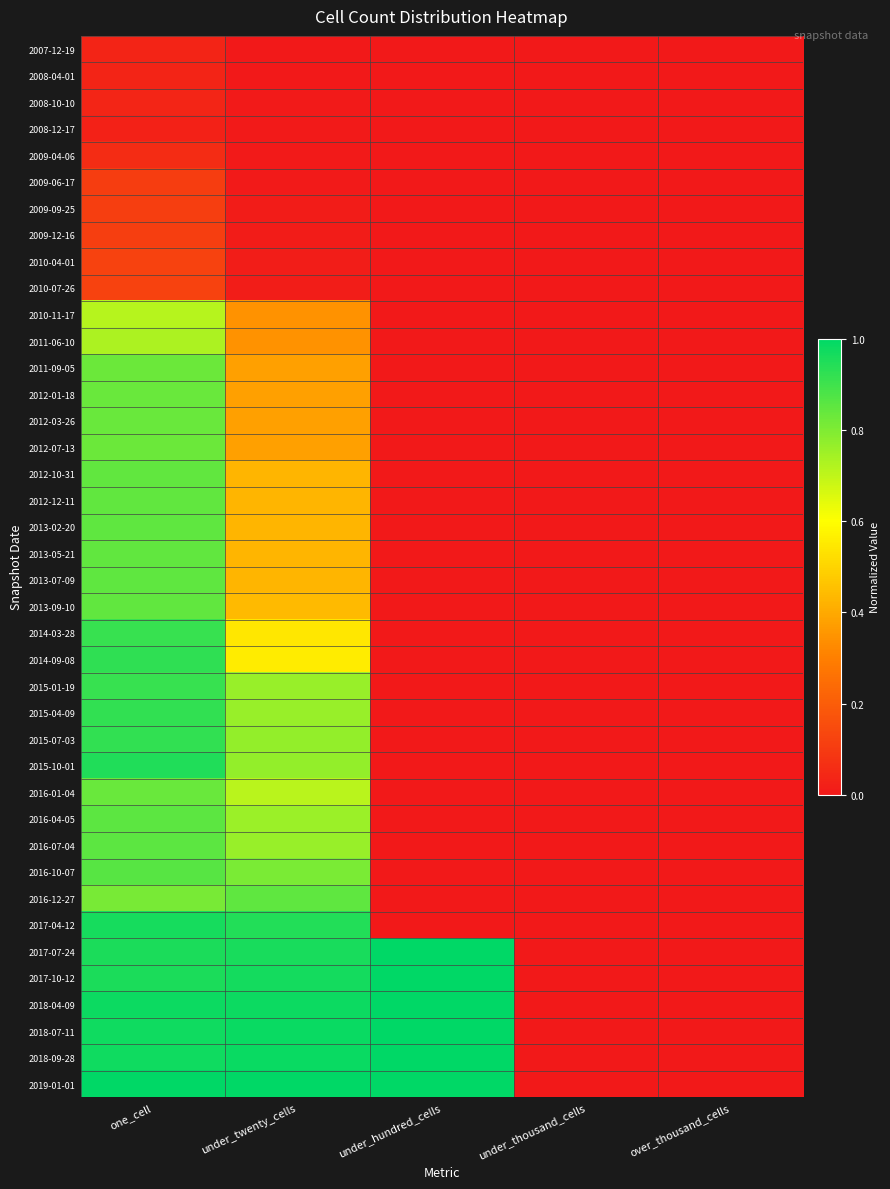

Reading left to right, extract all data points from this chart.

2007-12-19: one_cell=0.0	under_twenty_cells=0.0	under_hundred_cells=0.0	under_thousand_cells=0.0	over_thousand_cells=0.0
2008-04-01: one_cell=0.0	under_twenty_cells=0.0	under_hundred_cells=0.0	under_thousand_cells=0.0	over_thousand_cells=0.0
2008-10-10: one_cell=0.0	under_twenty_cells=0.0	under_hundred_cells=0.0	under_thousand_cells=0.0	over_thousand_cells=0.0
2008-12-17: one_cell=0.0	under_twenty_cells=0.0	under_hundred_cells=0.0	under_thousand_cells=0.0	over_thousand_cells=0.0
2009-04-06: one_cell=0.1	under_twenty_cells=0.0	under_hundred_cells=0.0	under_thousand_cells=0.0	over_thousand_cells=0.0
2009-06-17: one_cell=0.1	under_twenty_cells=0.0	under_hundred_cells=0.0	under_thousand_cells=0.0	over_thousand_cells=0.0
2009-09-25: one_cell=0.1	under_twenty_cells=0.0	under_hundred_cells=0.0	under_thousand_cells=0.0	over_thousand_cells=0.0
2009-12-16: one_cell=0.1	under_twenty_cells=0.0	under_hundred_cells=0.0	under_thousand_cells=0.0	over_thousand_cells=0.0
2010-04-01: one_cell=0.1	under_twenty_cells=0.0	under_hundred_cells=0.0	under_thousand_cells=0.0	over_thousand_cells=0.0
2010-07-26: one_cell=0.1	under_twenty_cells=0.0	under_hundred_cells=0.0	under_thousand_cells=0.0	over_thousand_cells=0.0
2010-11-17: one_cell=0.7	under_twenty_cells=0.3	under_hundred_cells=0.0	under_thousand_cells=0.0	over_thousand_cells=0.0
2011-06-10: one_cell=0.7	under_twenty_cells=0.3	under_hundred_cells=0.0	under_thousand_cells=0.0	over_thousand_cells=0.0
2011-09-05: one_cell=0.8	under_twenty_cells=0.4	under_hundred_cells=0.0	under_thousand_cells=0.0	over_thousand_cells=0.0
2012-01-18: one_cell=0.8	under_twenty_cells=0.4	under_hundred_cells=0.0	under_thousand_cells=0.0	over_thousand_cells=0.0
2012-03-26: one_cell=0.8	under_twenty_cells=0.4	under_hundred_cells=0.0	under_thousand_cells=0.0	over_thousand_cells=0.0
2012-07-13: one_cell=0.8	under_twenty_cells=0.4	under_hundred_cells=0.0	under_thousand_cells=0.0	over_thousand_cells=0.0
2012-10-31: one_cell=0.8	under_twenty_cells=0.4	under_hundred_cells=0.0	under_thousand_cells=0.0	over_thousand_cells=0.0
2012-12-11: one_cell=0.8	under_twenty_cells=0.4	under_hundred_cells=0.0	under_thousand_cells=0.0	over_thousand_cells=0.0
2013-02-20: one_cell=0.8	under_twenty_cells=0.4	under_hundred_cells=0.0	under_thousand_cells=0.0	over_thousand_cells=0.0
2013-05-21: one_cell=0.8	under_twenty_cells=0.4	under_hundred_cells=0.0	under_thousand_cells=0.0	over_thousand_cells=0.0
2013-07-09: one_cell=0.8	under_twenty_cells=0.4	under_hundred_cells=0.0	under_thousand_cells=0.0	over_thousand_cells=0.0
2013-09-10: one_cell=0.8	under_twenty_cells=0.4	under_hundred_cells=0.0	under_thousand_cells=0.0	over_thousand_cells=0.0
2014-03-28: one_cell=0.9	under_twenty_cells=0.5	under_hundred_cells=0.0	under_thousand_cells=0.0	over_thousand_cells=0.0
2014-09-08: one_cell=0.9	under_twenty_cells=0.6	under_hundred_cells=0.0	under_thousand_cells=0.0	over_thousand_cells=0.0
2015-01-19: one_cell=0.9	under_twenty_cells=0.8	under_hundred_cells=0.0	under_thousand_cells=0.0	over_thousand_cells=0.0
2015-04-09: one_cell=0.9	under_twenty_cells=0.8	under_hundred_cells=0.0	under_thousand_cells=0.0	over_thousand_cells=0.0
2015-07-03: one_cell=0.9	under_twenty_cells=0.8	under_hundred_cells=0.0	under_thousand_cells=0.0	over_thousand_cells=0.0
2015-10-01: one_cell=0.9	under_twenty_cells=0.8	under_hundred_cells=0.0	under_thousand_cells=0.0	over_thousand_cells=0.0
2016-01-04: one_cell=0.8	under_twenty_cells=0.7	under_hundred_cells=0.0	under_thousand_cells=0.0	over_thousand_cells=0.0
2016-04-05: one_cell=0.9	under_twenty_cells=0.8	under_hundred_cells=0.0	under_thousand_cells=0.0	over_thousand_cells=0.0
2016-07-04: one_cell=0.9	under_twenty_cells=0.8	under_hundred_cells=0.0	under_thousand_cells=0.0	over_thousand_cells=0.0
2016-10-07: one_cell=0.9	under_twenty_cells=0.8	under_hundred_cells=0.0	under_thousand_cells=0.0	over_thousand_cells=0.0
2016-12-27: one_cell=0.8	under_twenty_cells=0.9	under_hundred_cells=0.0	under_thousand_cells=0.0	over_thousand_cells=0.0
2017-04-12: one_cell=1.0	under_twenty_cells=0.9	under_hundred_cells=0.0	under_thousand_cells=0.0	over_thousand_cells=0.0
2017-07-24: one_cell=1.0	under_twenty_cells=1.0	under_hundred_cells=1.0	under_thousand_cells=0.0	over_thousand_cells=0.0
2017-10-12: one_cell=1.0	under_twenty_cells=1.0	under_hundred_cells=1.0	under_thousand_cells=0.0	over_thousand_cells=0.0
2018-04-09: one_cell=1.0	under_twenty_cells=1.0	under_hundred_cells=1.0	under_thousand_cells=0.0	over_thousand_cells=0.0
2018-07-11: one_cell=1.0	under_twenty_cells=1.0	under_hundred_cells=1.0	under_thousand_cells=0.0	over_thousand_cells=0.0
2018-09-28: one_cell=1.0	under_twenty_cells=1.0	under_hundred_cells=1.0	under_thousand_cells=0.0	over_thousand_cells=0.0
2019-01-01: one_cell=1.0	under_twenty_cells=1.0	under_hundred_cells=1.0	under_thousand_cells=0.0	over_thousand_cells=0.0